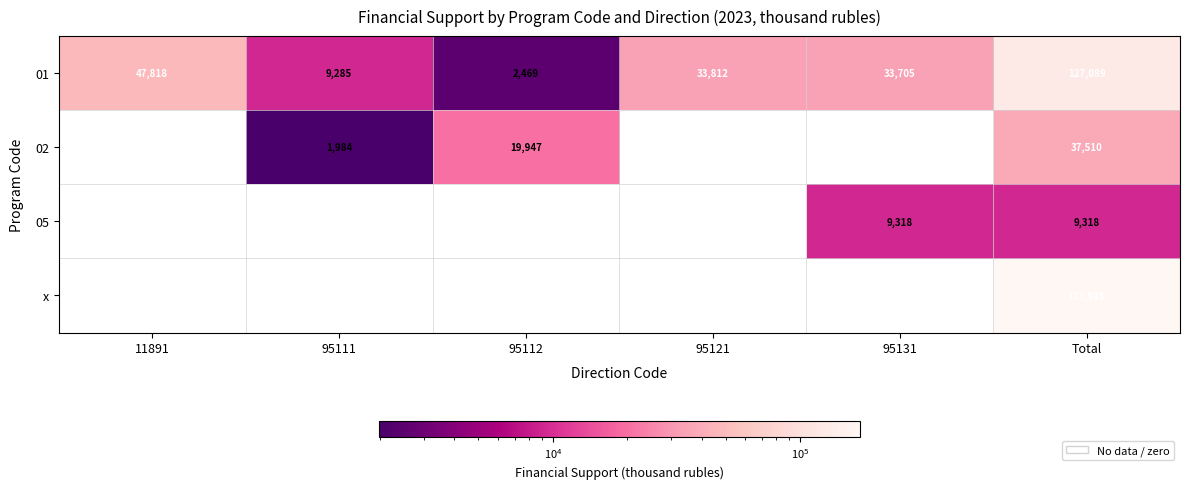

The 01 series shows 127089 at Total. True or false?

True